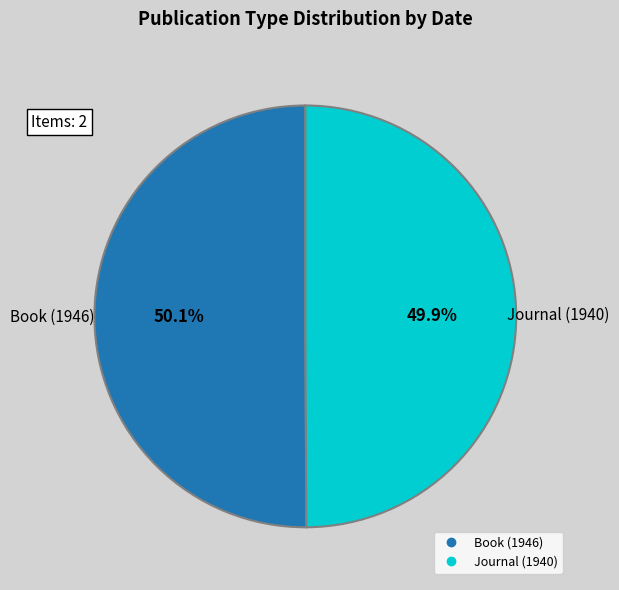

Approximately how many times larger is the value at Book (1946) compared to Journal (1940)?

1.0